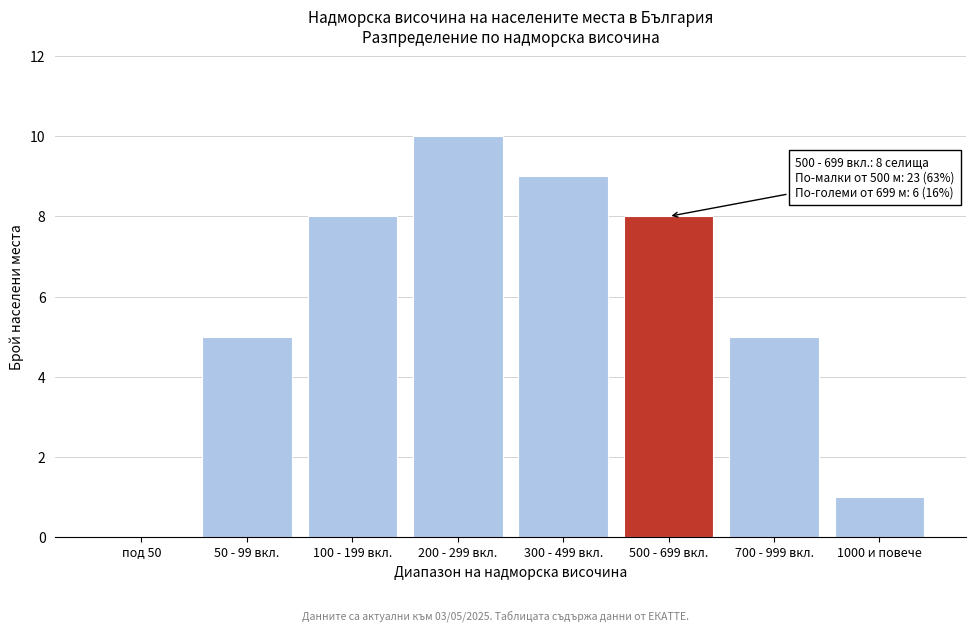

Reading left to right, extract all data points from this chart.

под 50=0	50 - 99 вкл.=5	100 - 199 вкл.=8	200 - 299 вкл.=10	300 - 499 вкл.=9	500 - 699 вкл.=8	700 - 999 вкл.=5	1000 и повече=1